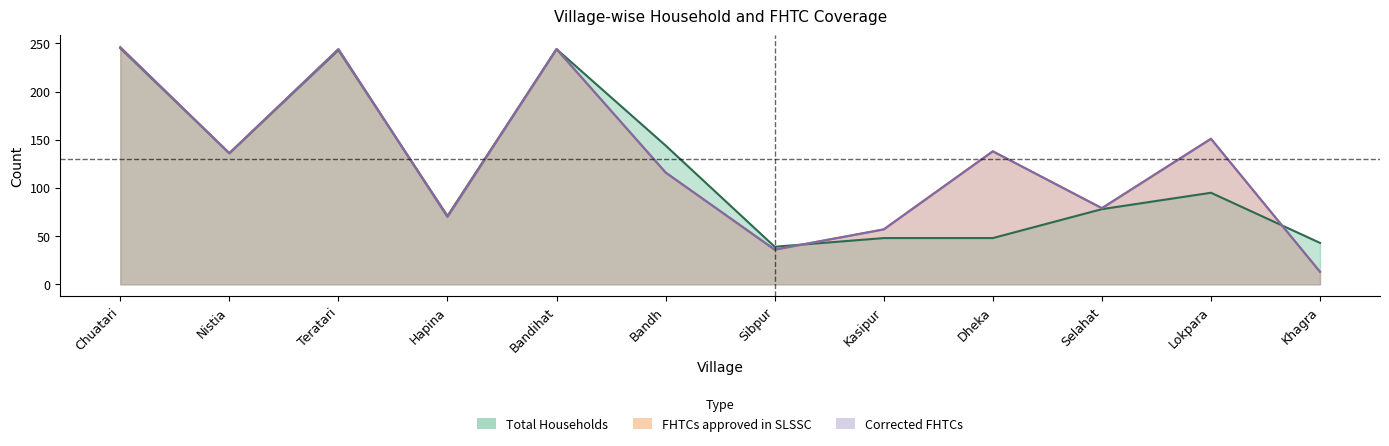

Which series has the largest total across all categories?

FHTCs approved in SLSSC